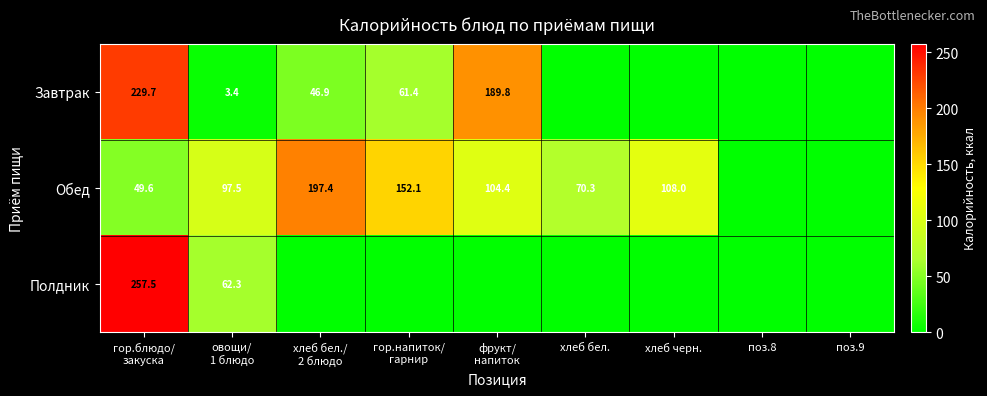

Is it true that Обед equals 108.0 at хлеб черн.?

True